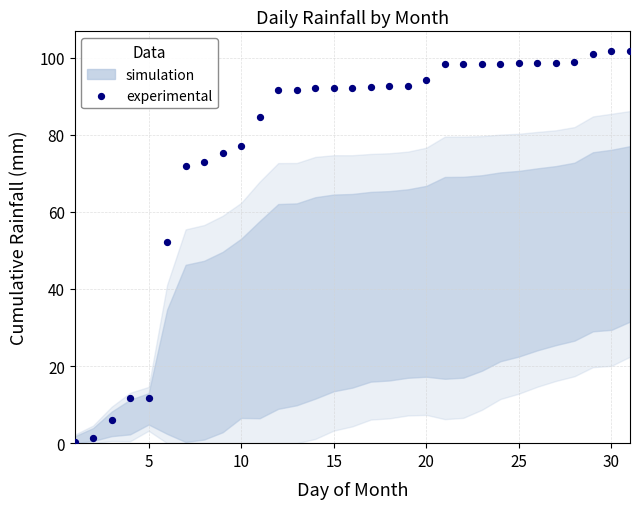

What is the range of Y values (max minus min)?

101.5